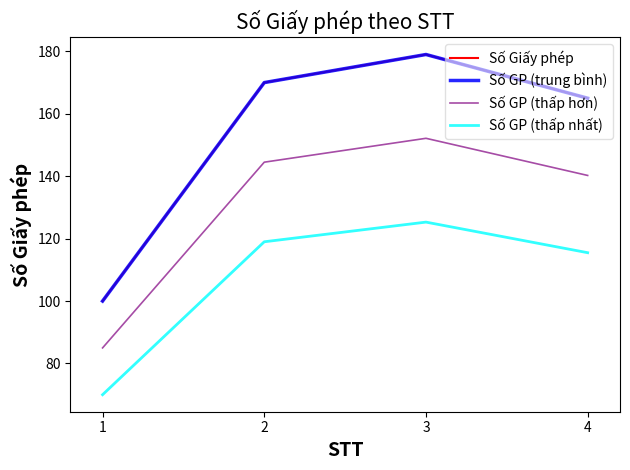

Reading right to left, what are all the values shown in this chart?

Số Giấy phép: 165.0	179.0	170.0	100.0
Số GP (trung bình): 165.0	179.0	170.0	100.0
Số GP (thấp hơn): 140.2	152.2	144.5	85.0
Số GP (thấp nhất): 115.5	125.3	119.0	70.0